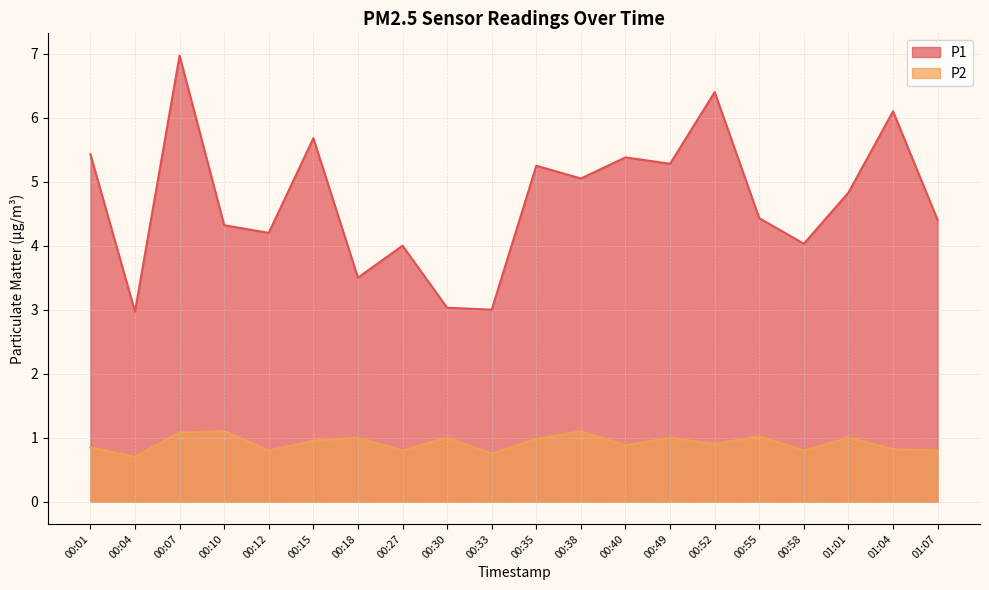

True or false: P1 and P2 intersect in this chart.

False